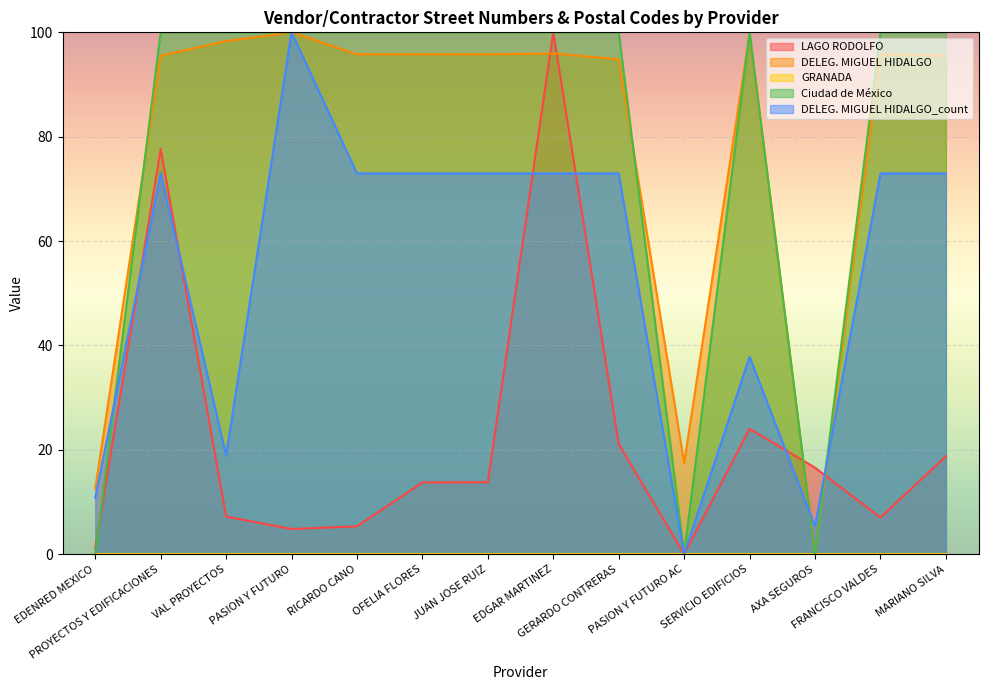

At which label is DELEG. MIGUEL HIDALGO_count closest to 50?

SERVICIO EDIFICIOS